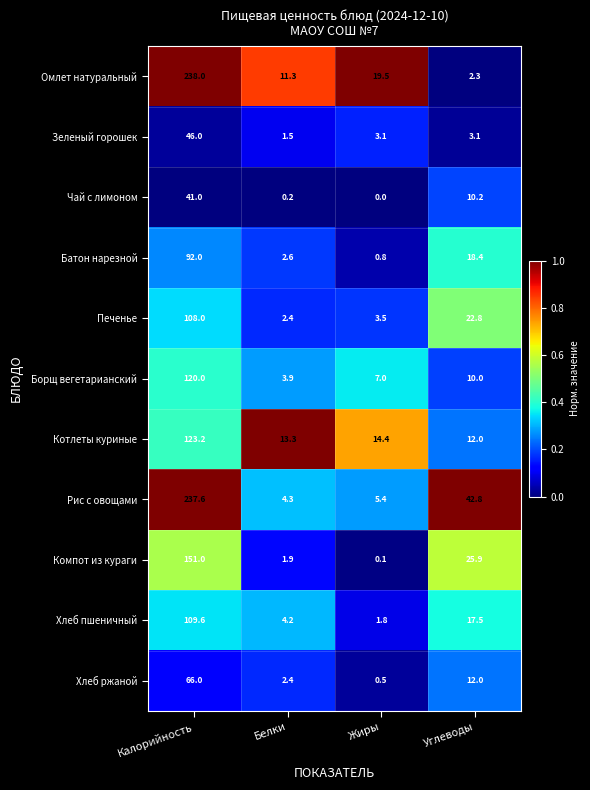

Count the number of categories in the chart.

4